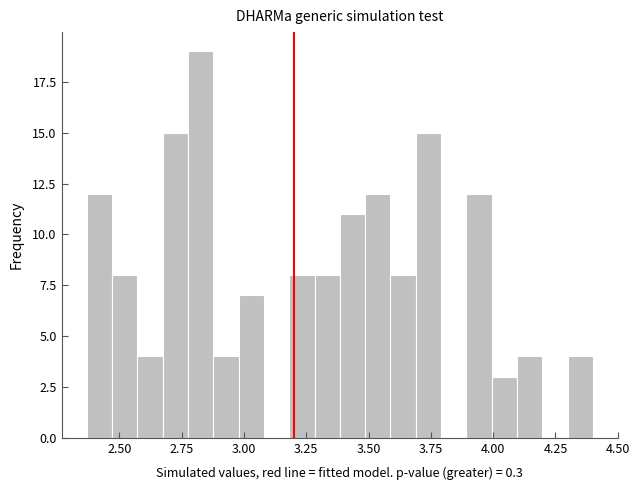

Read against the x-axis, roughly where is the centre of the tallest bar?

2.85